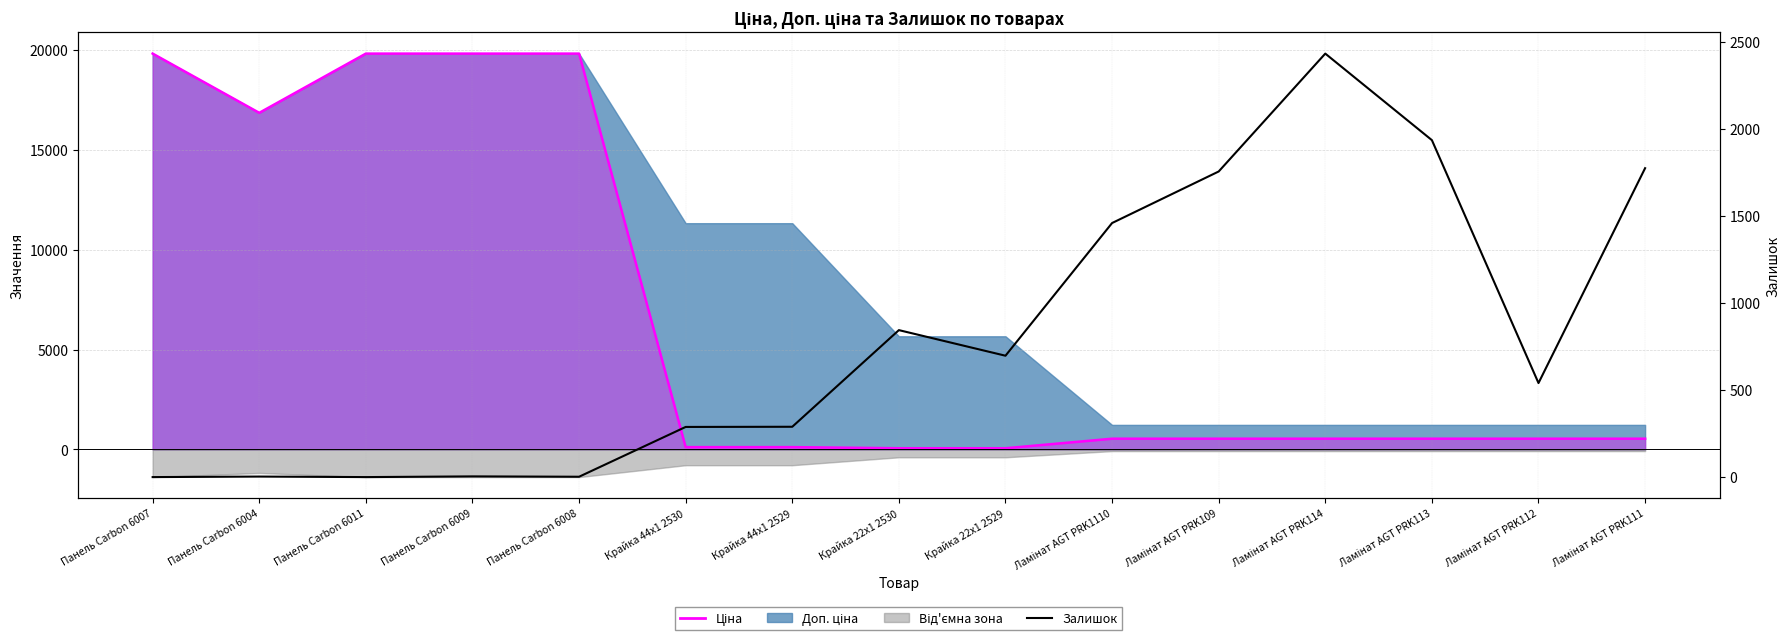

How many points are higher than both their immediate neighbors (excluding endpoints)?

4